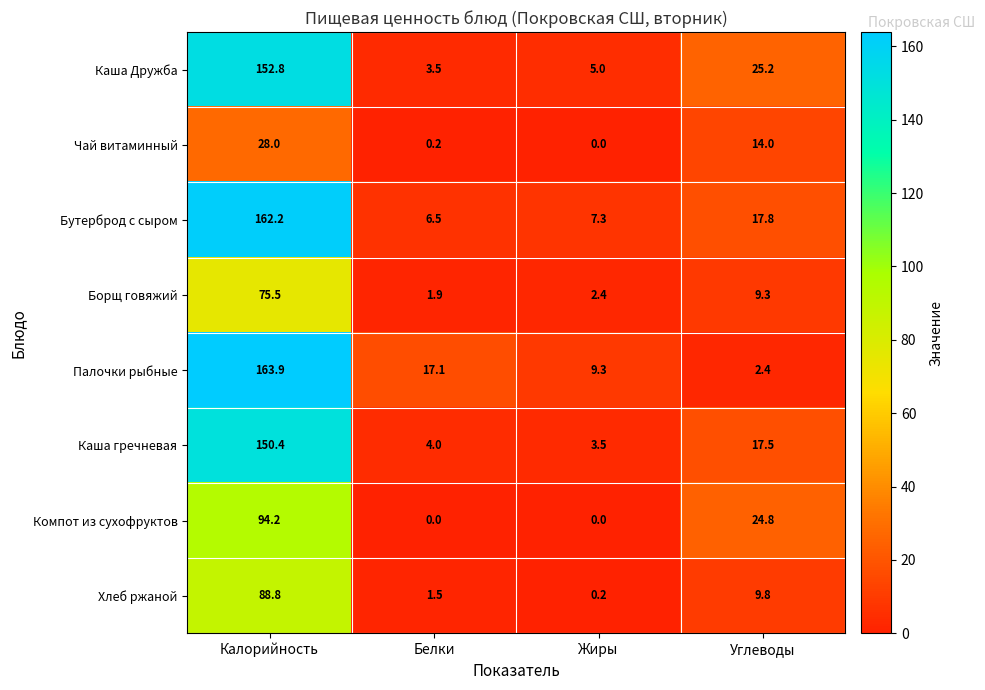

What is the sum of all Каша Дружба values?

186.5